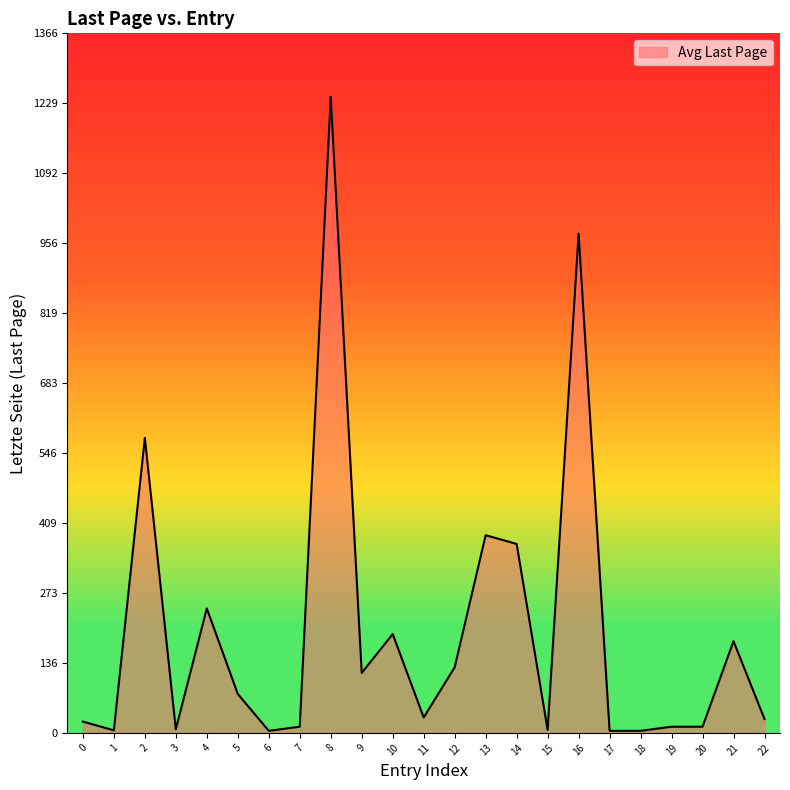

What is the difference between the maximum and minimum values?

1238